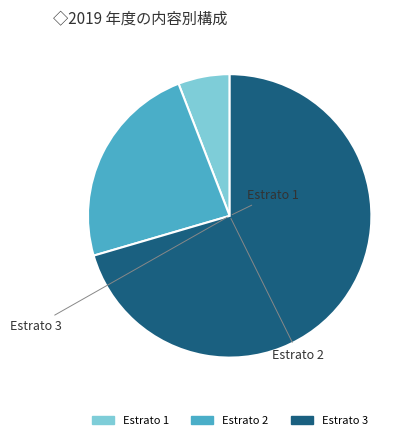

The Estrato 2 slice represents 9% of the pie. True or false?

False